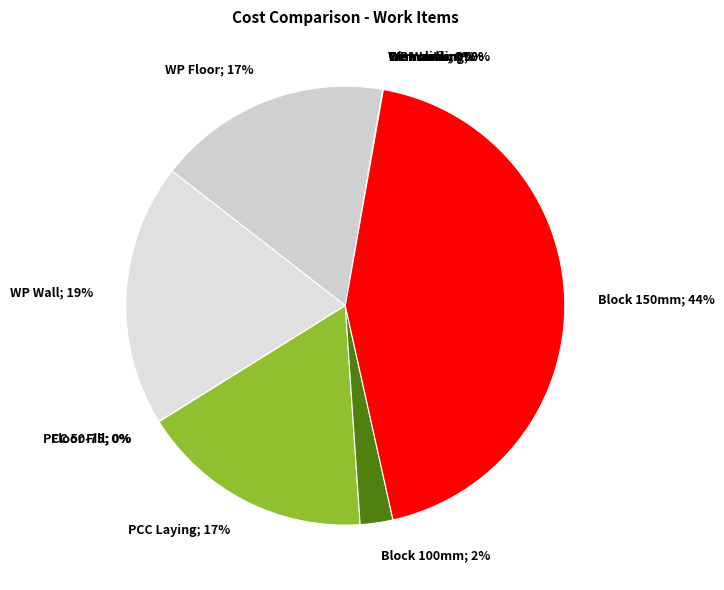

Does any single category account for the majority?

No